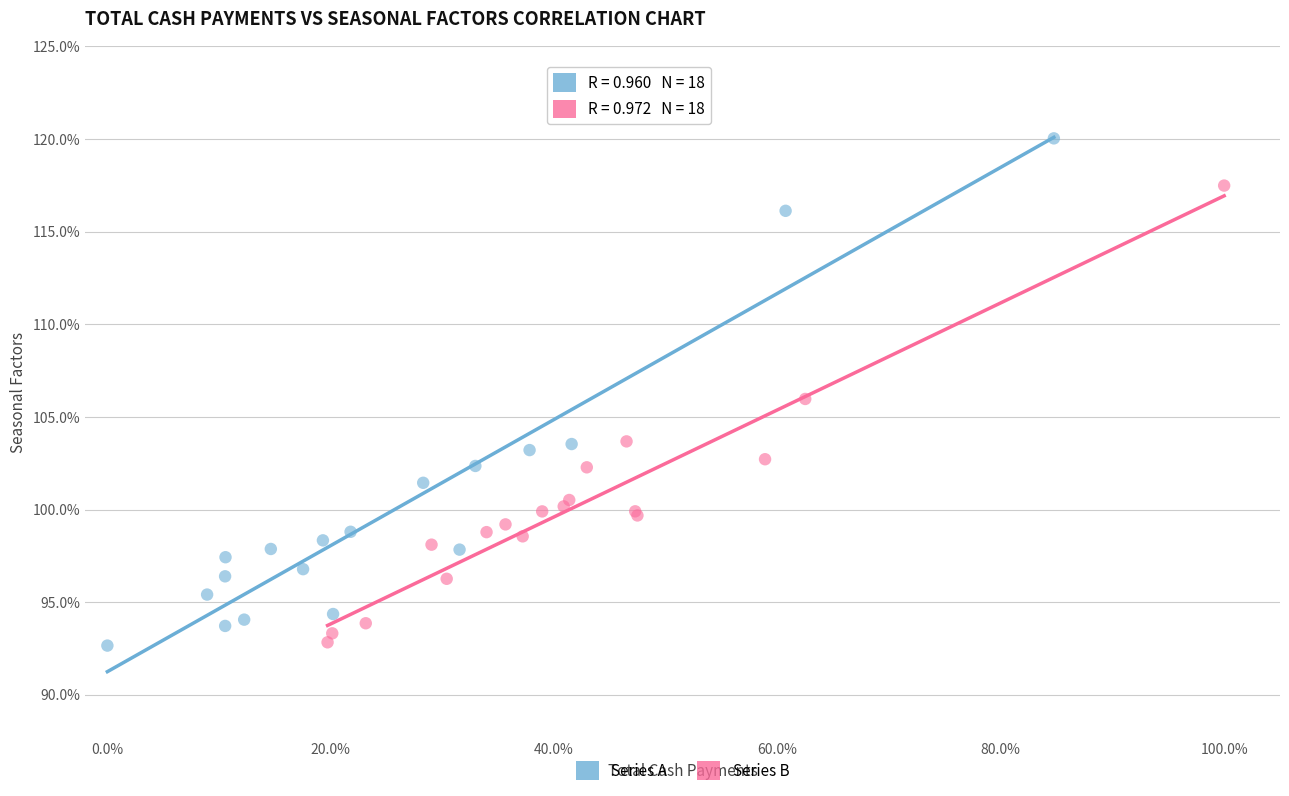

What are all the series names shown in the legend?

Series A, Series B